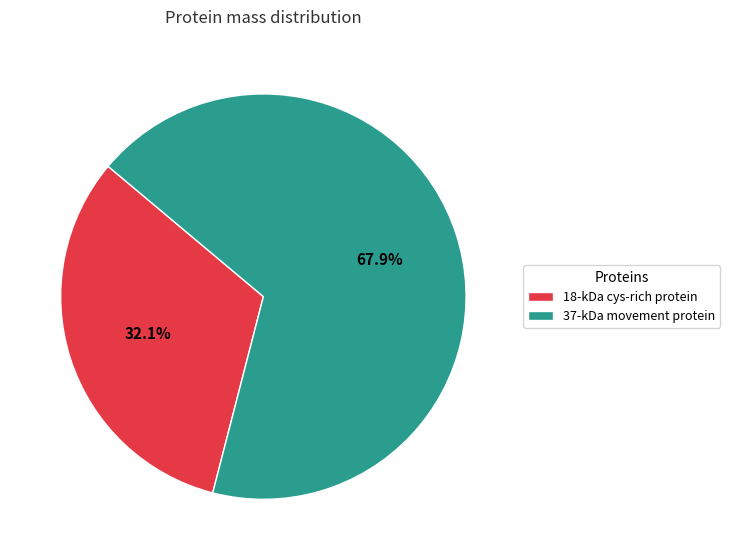

Which has a higher value, 18-kDa cys-rich protein or 37-kDa movement protein?

37-kDa movement protein